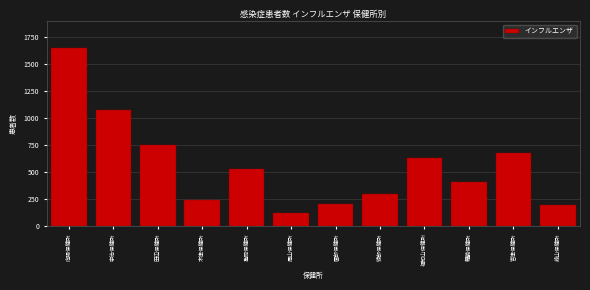

Reading left to right, what are all the values shown in this chart?

1647	1071	747	241	525	120	201	291	624	404	670	192